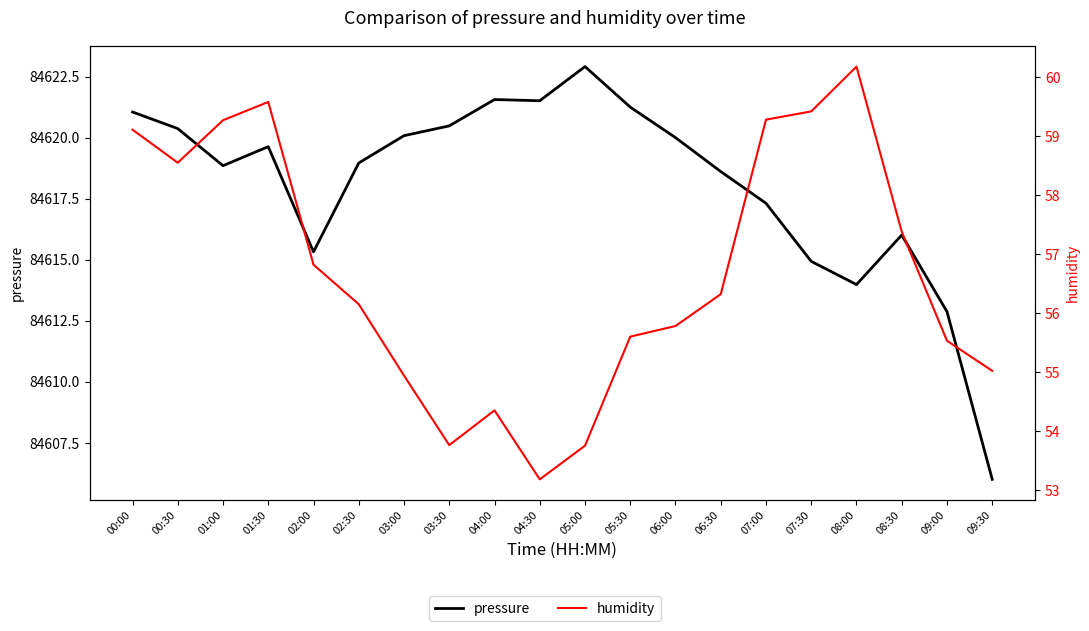

What position from the left is 09:00?

19